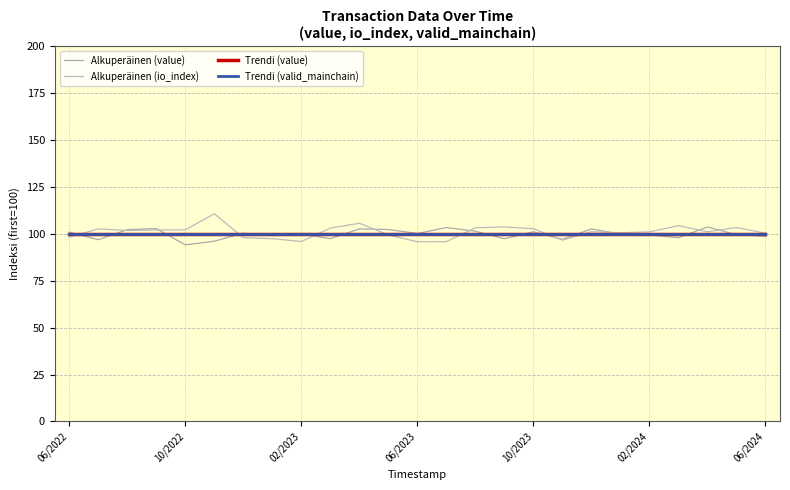

How many lines are shown in the chart?

4